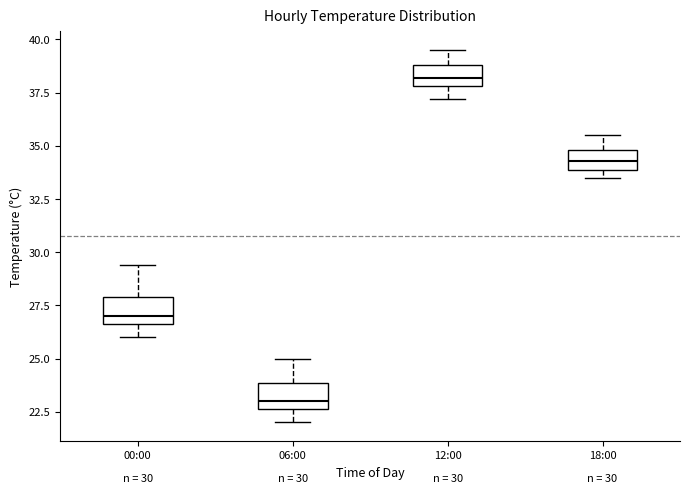

Which box has the lowest median line?

06:00